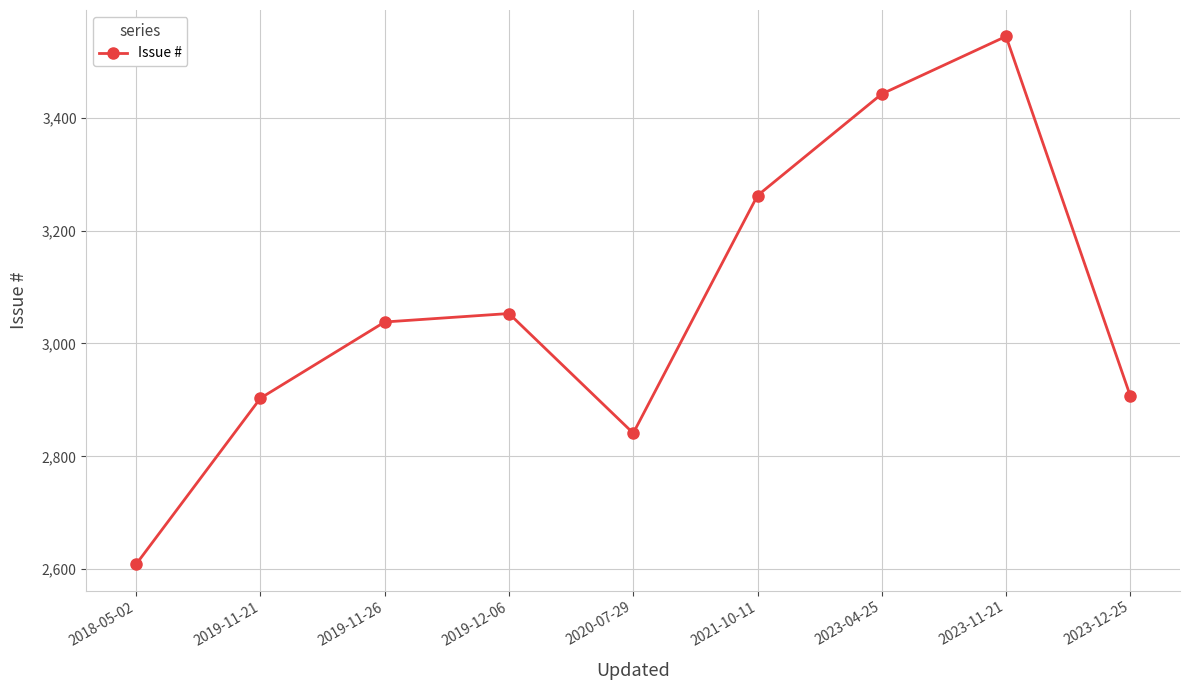

What is the minimum value shown in the chart?

2609